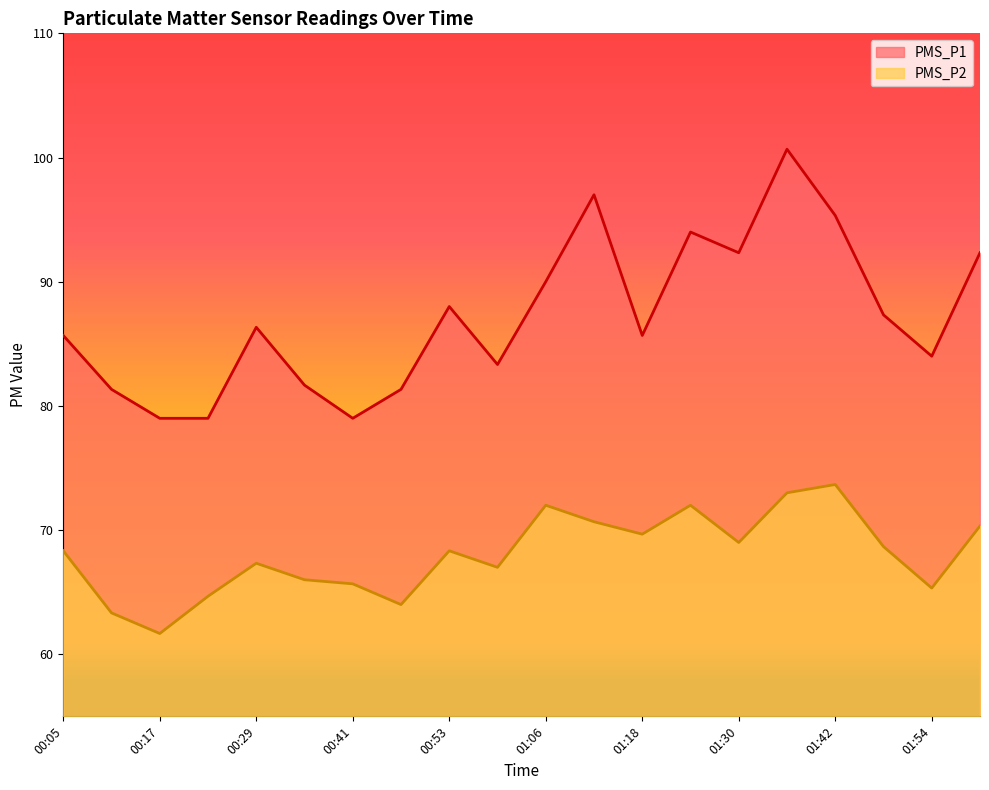

Is the value of PMS_P2 at 01:30 greater than the value of PMS_P1 at 00:47?

No